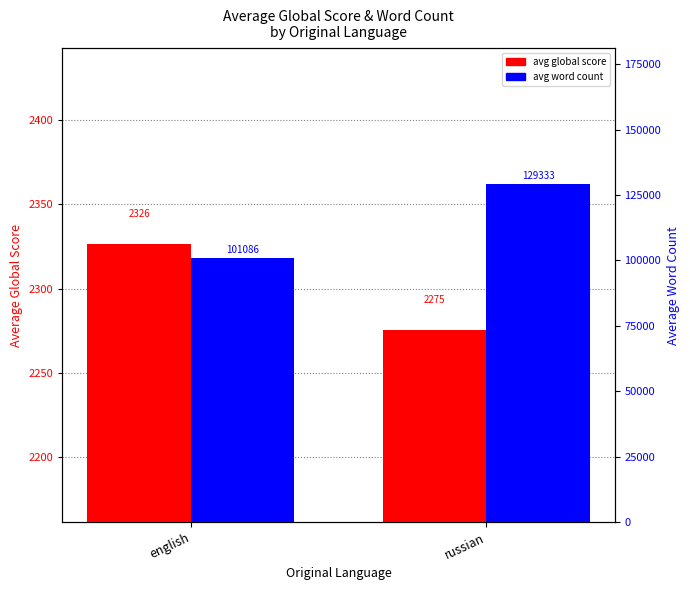

Are the bars grouped side by side (vs. stacked)?

Yes